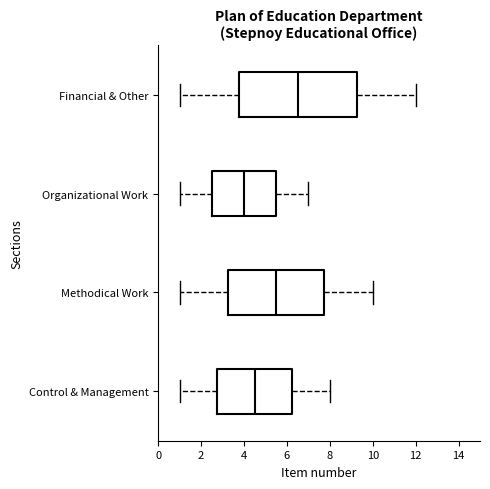

Which box has the furthest to the left median line?

Organizational Work